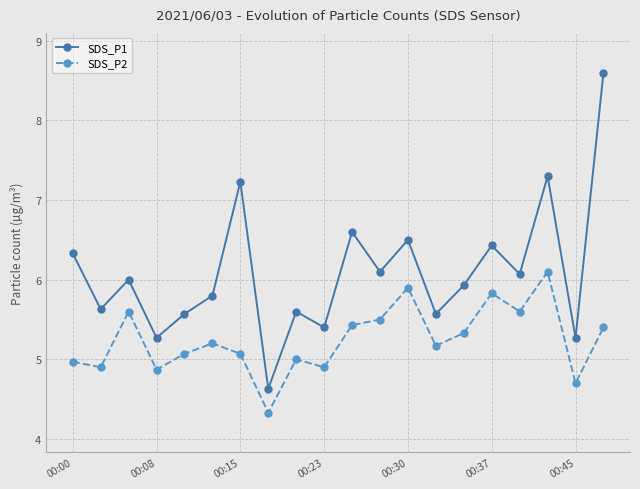

Count the number of data series in this chart.

2